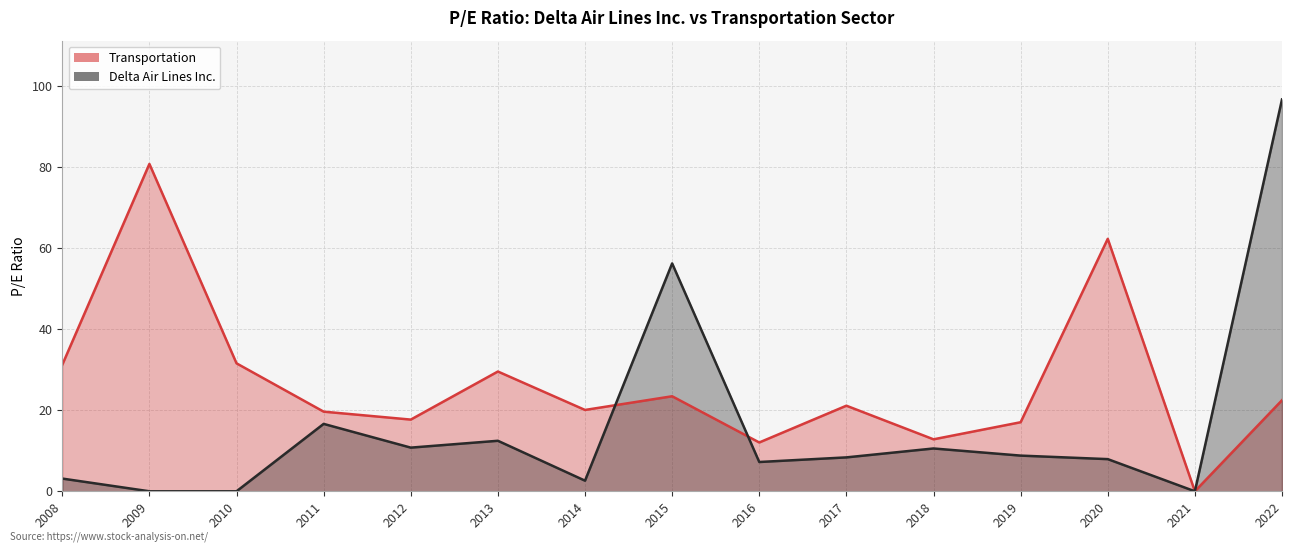

Where is the first local maximum for Transportation?

2009